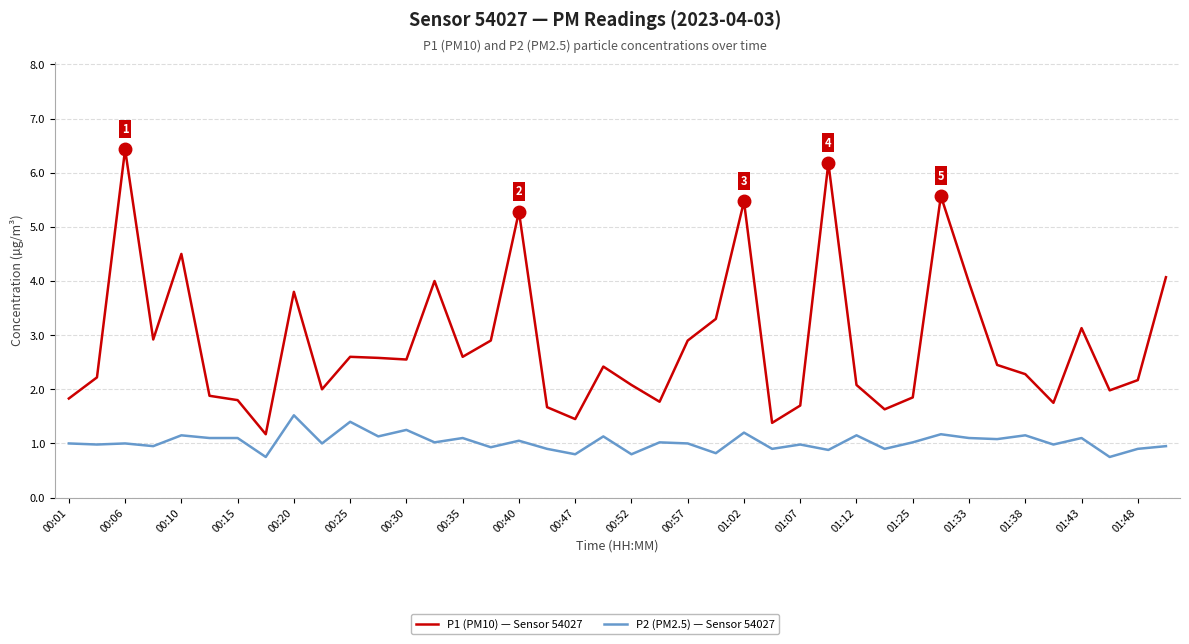

True or false: P2 (PM2.5) — Sensor 54027 and P1 (PM10) — Sensor 54027 intersect in this chart.

False